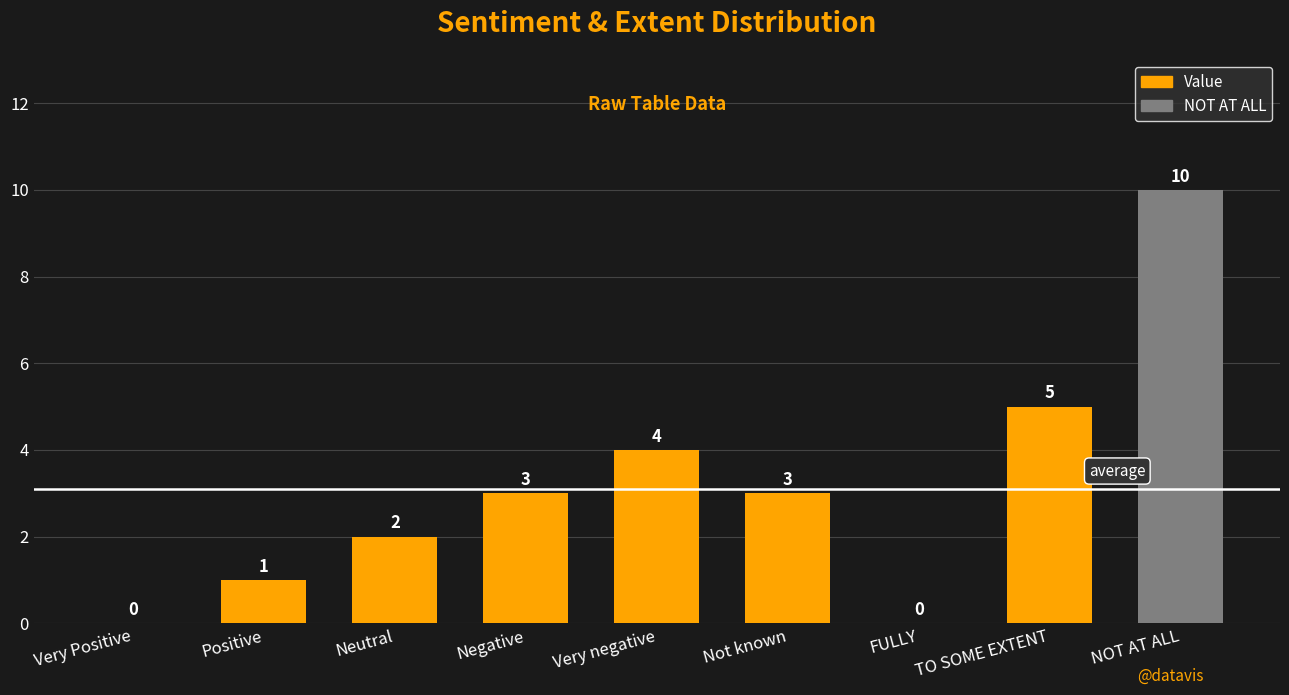

The chart shows a value of 5 at Very Positive. True or false?

False